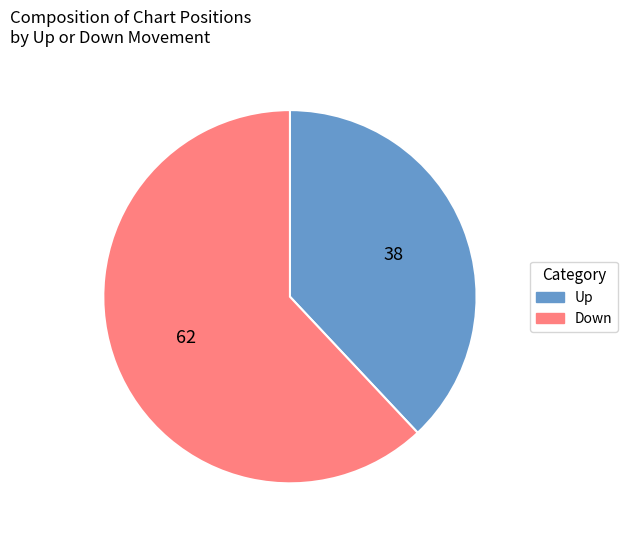

Does Up account for over 50% of the chart?

No